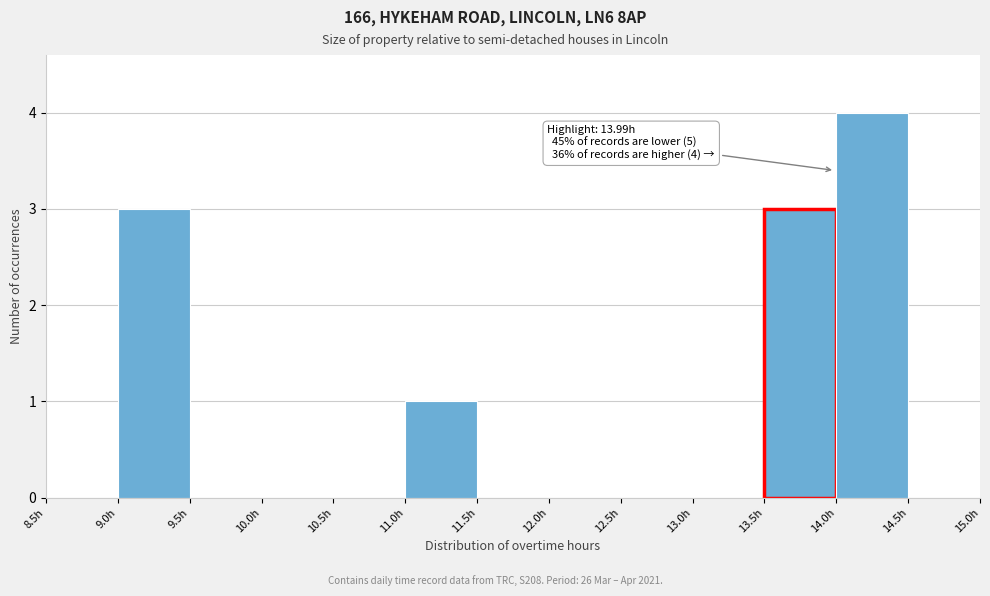

Which range on the x-axis has the tallest bar?

14.0 to 14.5